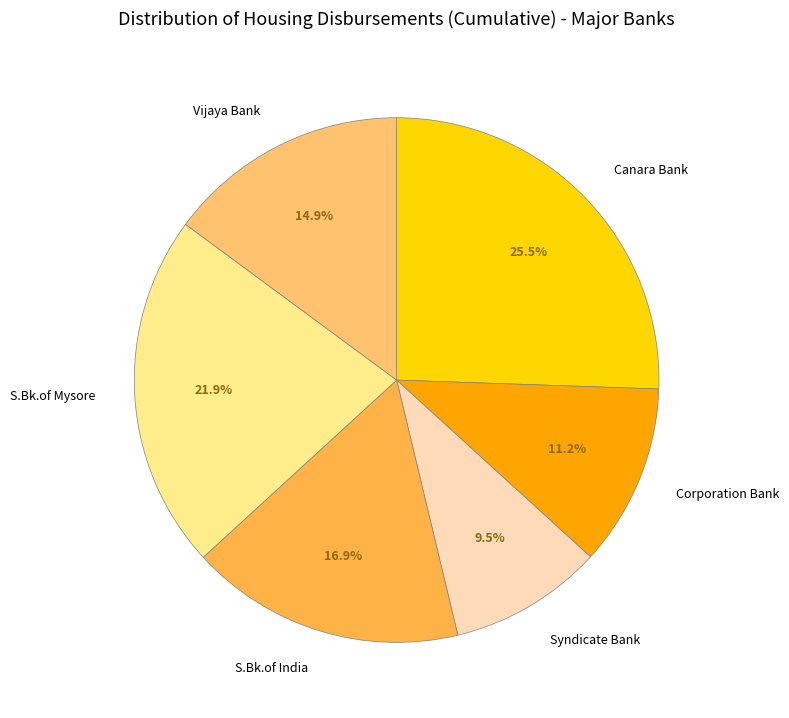

Between S.Bk.of Mysore and Vijaya Bank, which is larger?

S.Bk.of Mysore